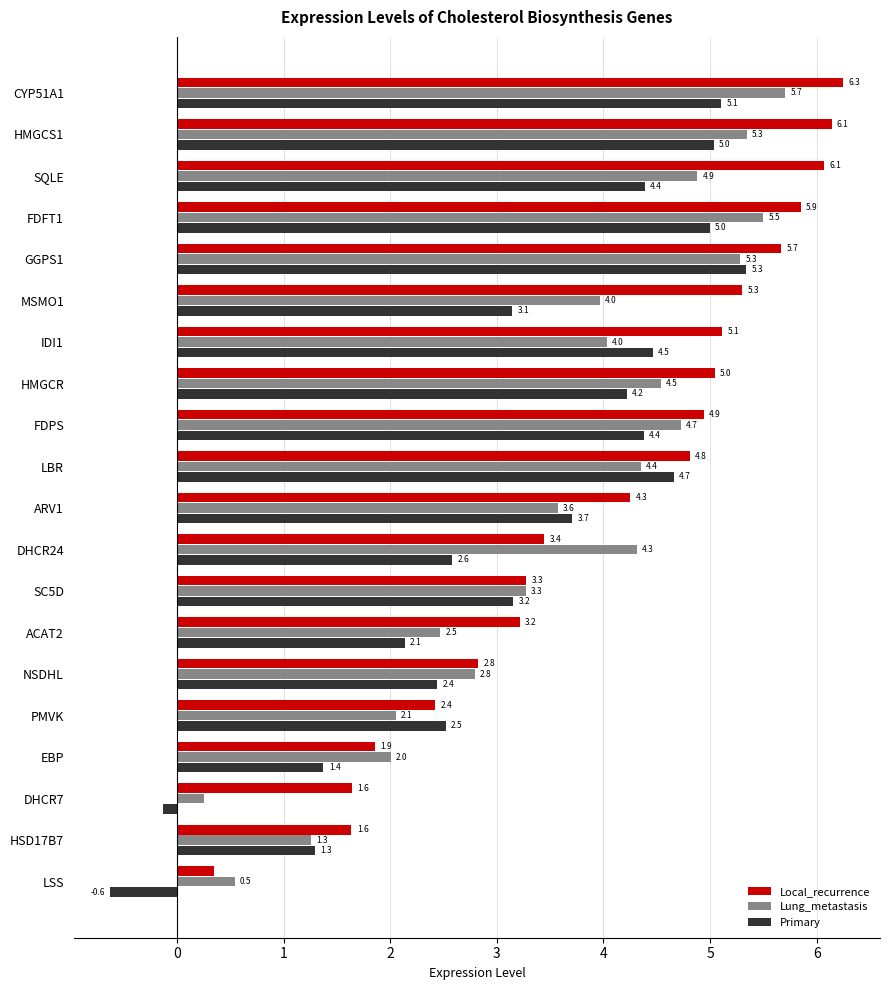

Which series has the largest total across all categories?

Local_recurrence